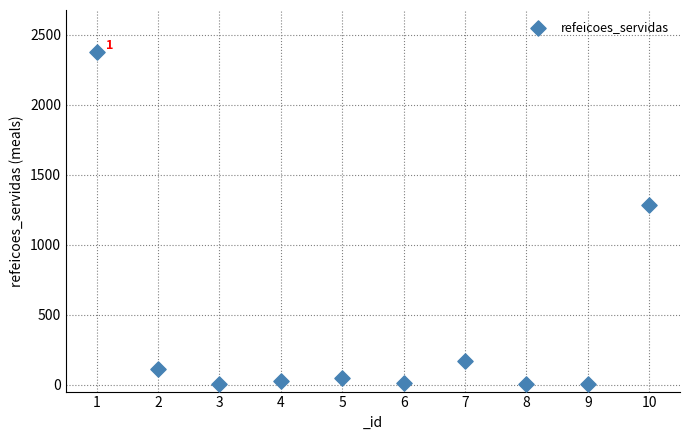

What is the average X value?

6